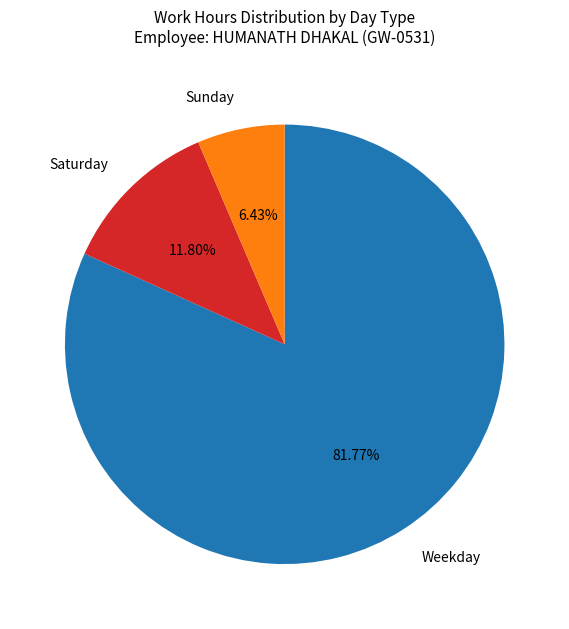

Rank the categories by value from highest to lowest.

Weekday, Saturday, Sunday